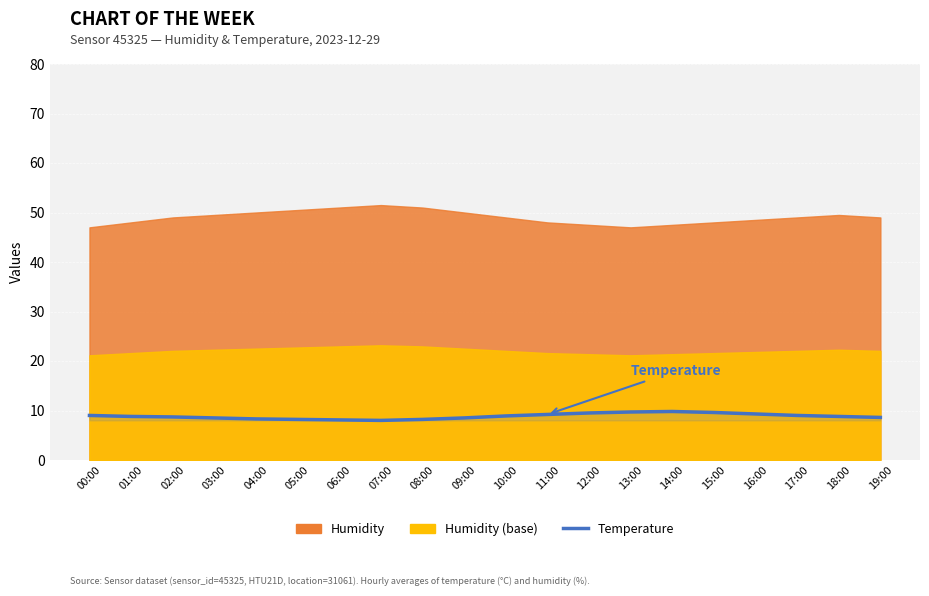

What is the label of the 4th point from the left?

03:00